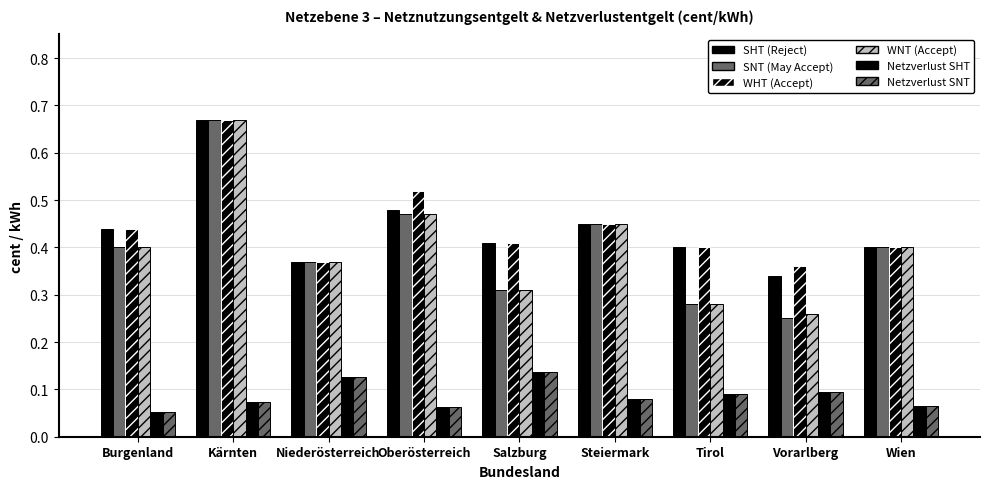

How many bars are there in each group?

6